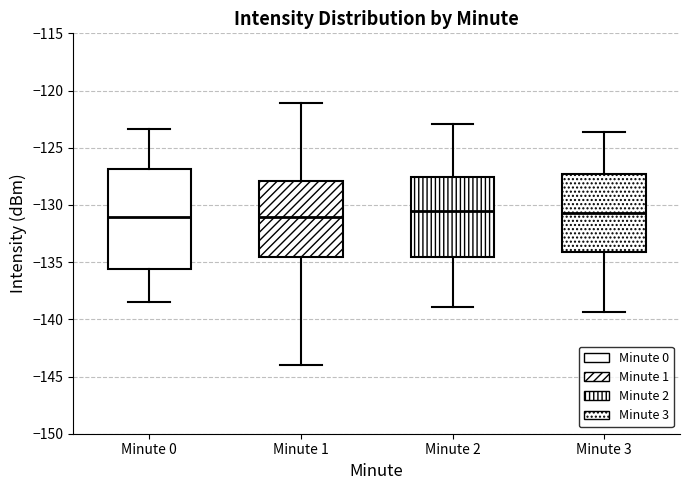

Where does the upper whisker of the box for Minute 2 end on the y-axis? The values are not printed on the chart, so give them approximately, as read against the axis.

-123.0